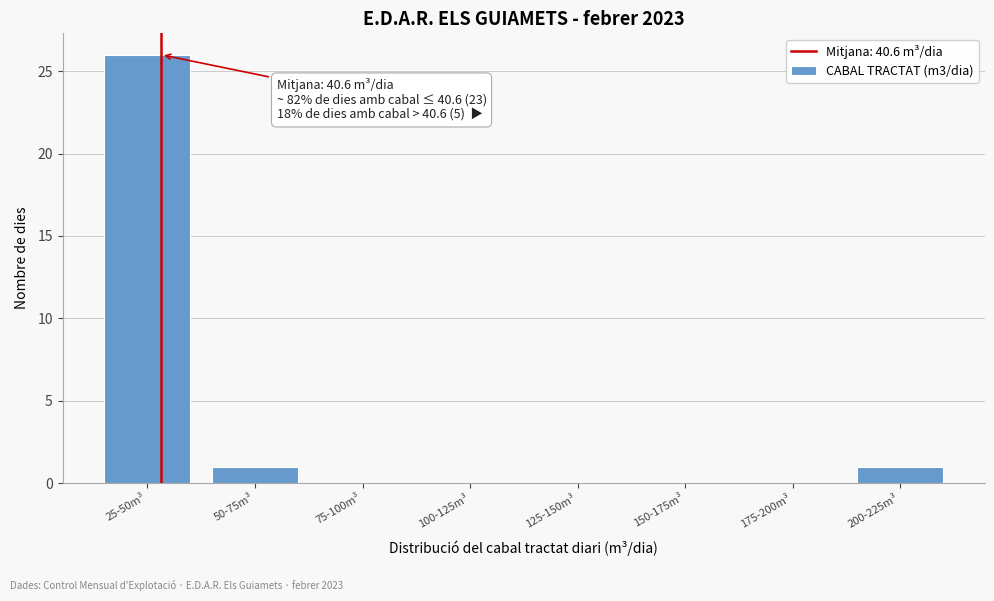

Reading left to right, transcribe all the data shown in this chart.

25-50m³=26	50-75m³=1	75-100m³=0	100-125m³=0	125-150m³=0	150-175m³=0	175-200m³=0	200-225m³=1